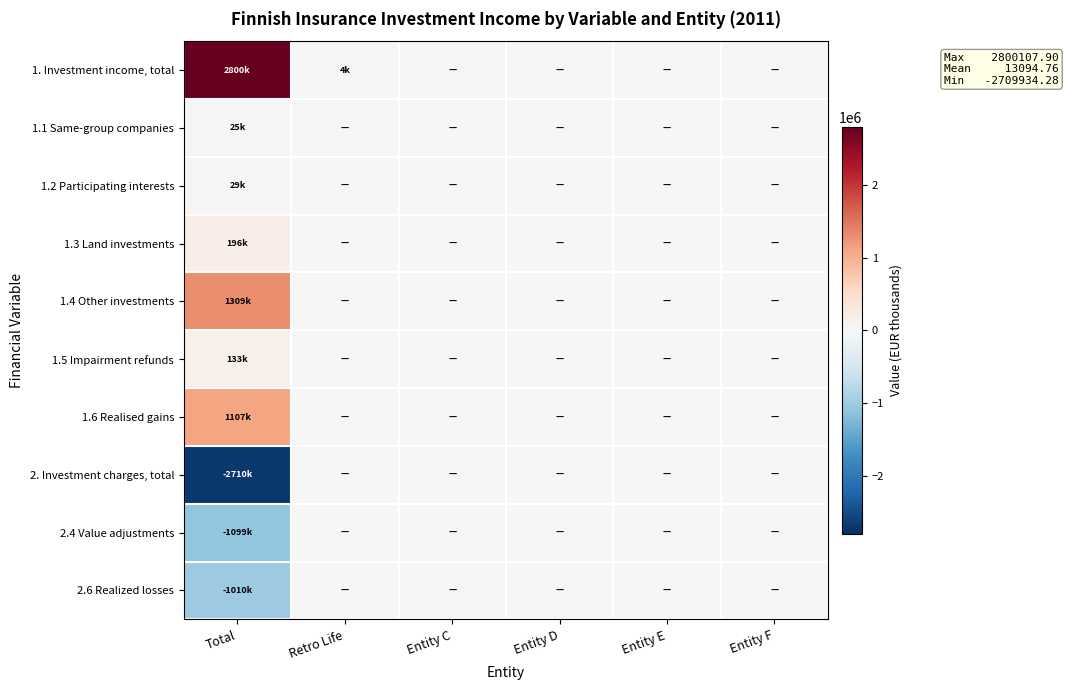

Which series has the largest range (max minus min)?

1. Investment income, total